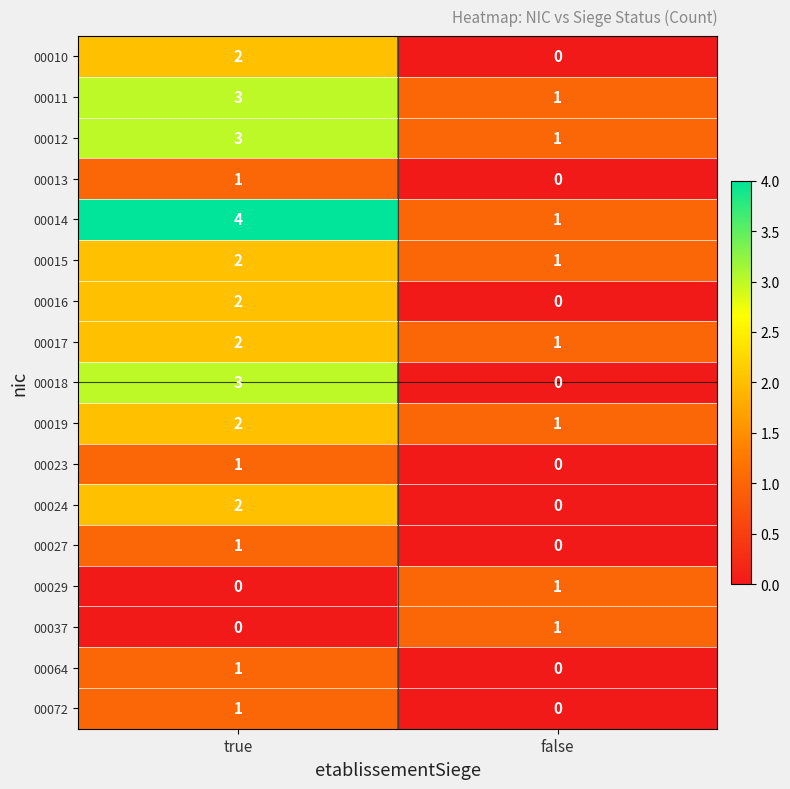

Is it true that 00023 equals 1 at true?

True